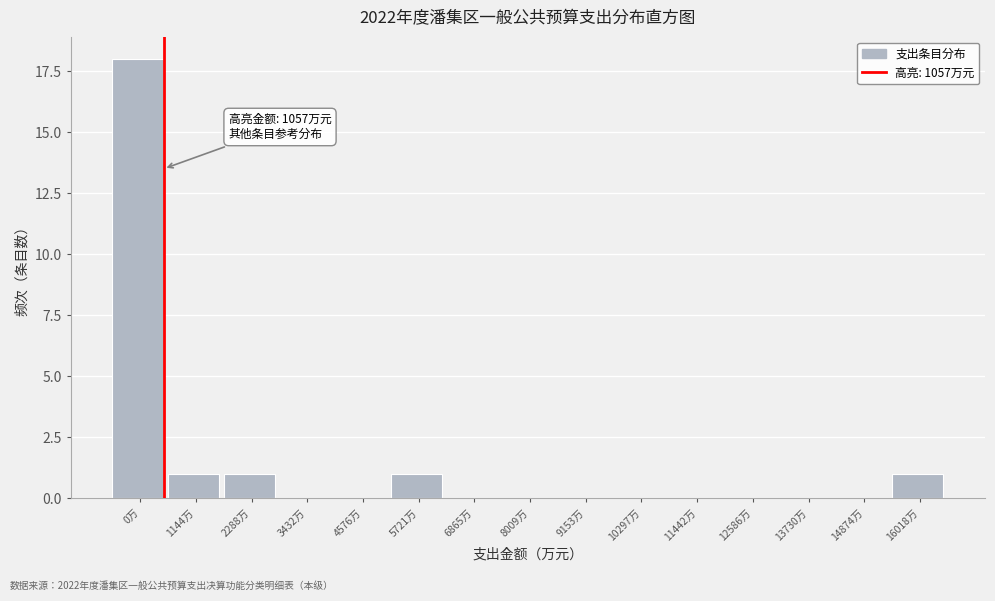

Reading right to left, list all the values displayed in this chart.

16018万=1	14874万=0	13730万=0	12586万=0	11442万=0	10297万=0	9153万=0	8009万=0	6865万=0	5721万=1	4576万=0	3432万=0	2288万=1	1144万=1	0万=18